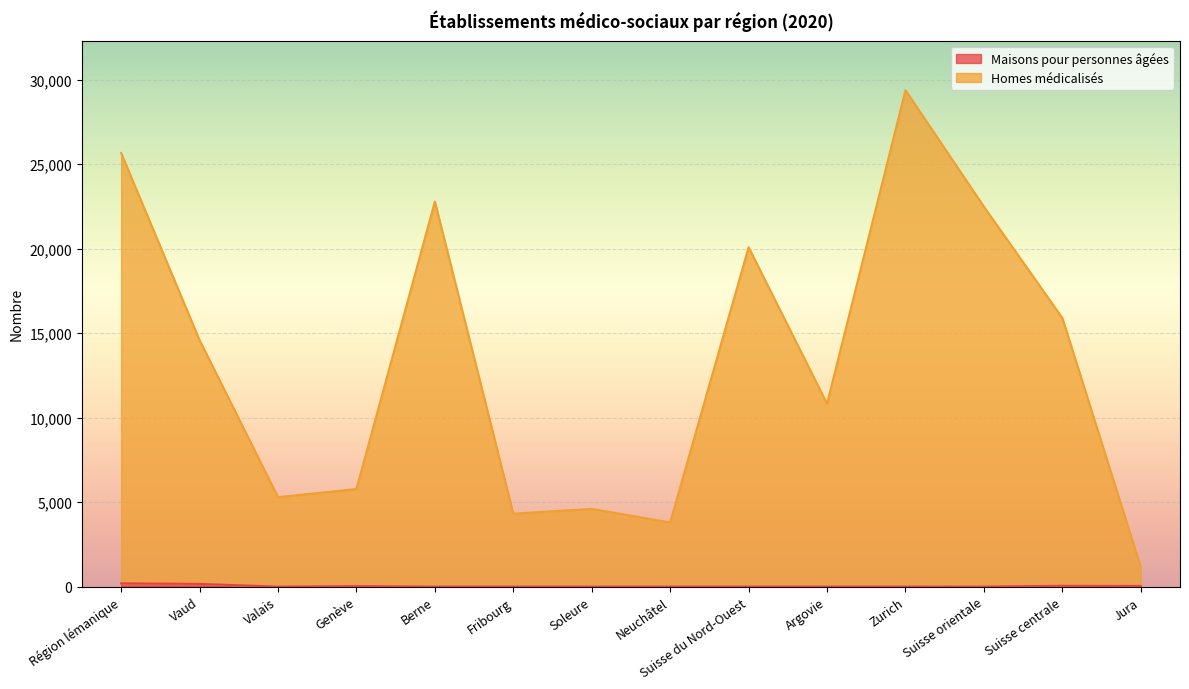

What are all the series names shown in the legend?

Maisons pour personnes âgées, Homes médicalisés